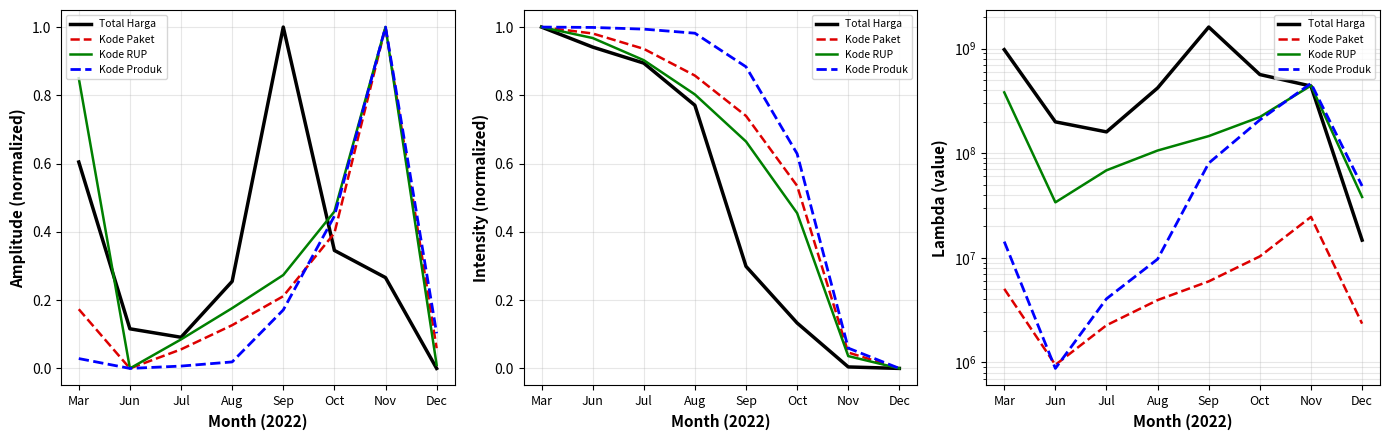

What is the sum of all Kode Paket values?

55415344